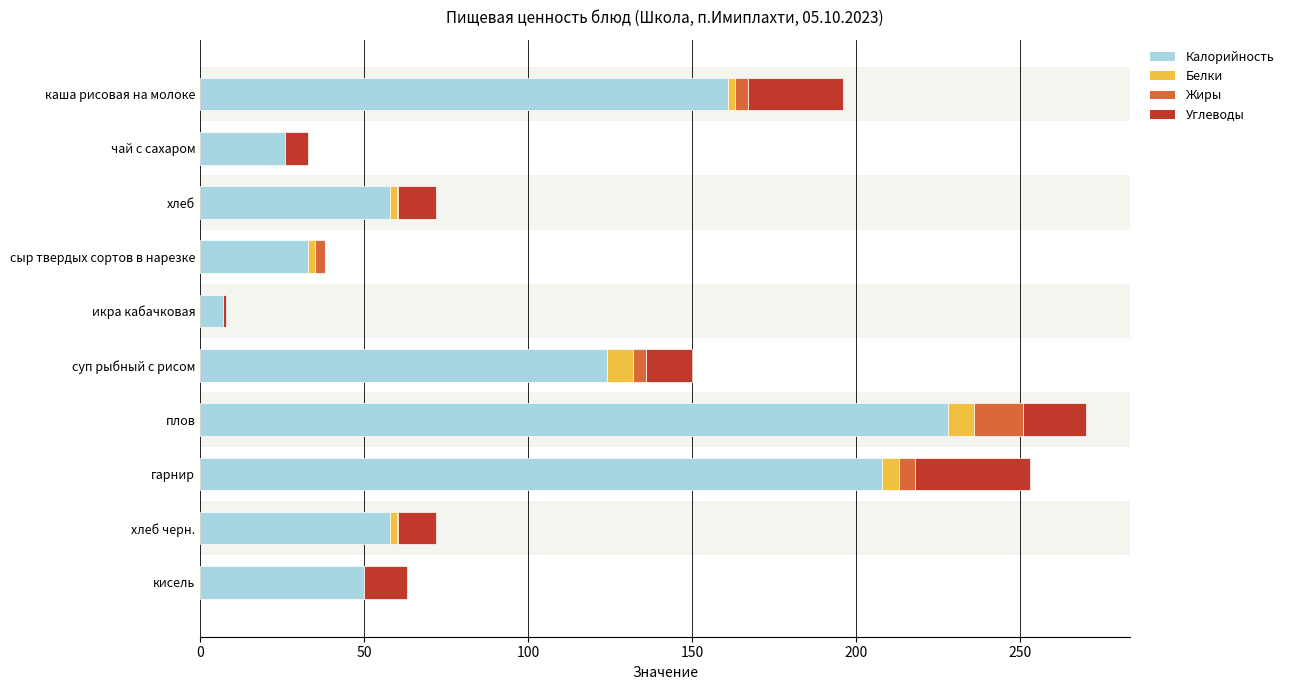

True or false: Калорийность has a value of 113.5 at гарнир.

False